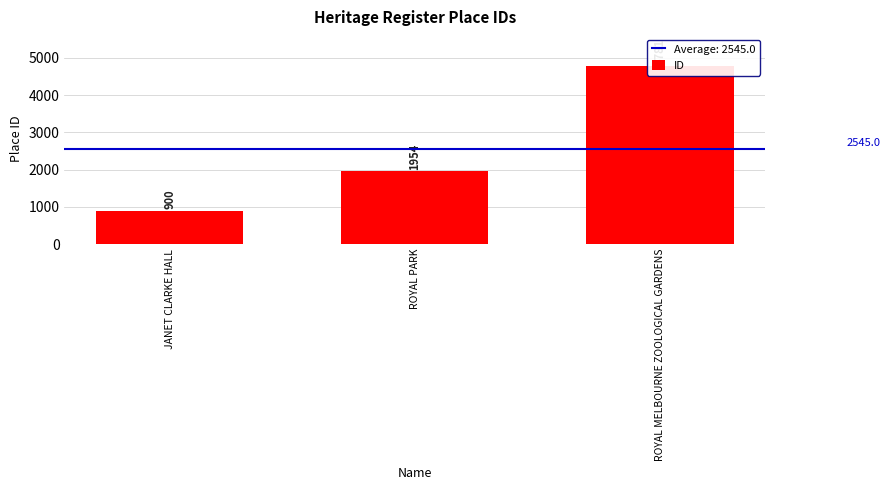

Approximately how many times larger is the value at JANET CLARKE HALL compared to ROYAL PARK?

0.5